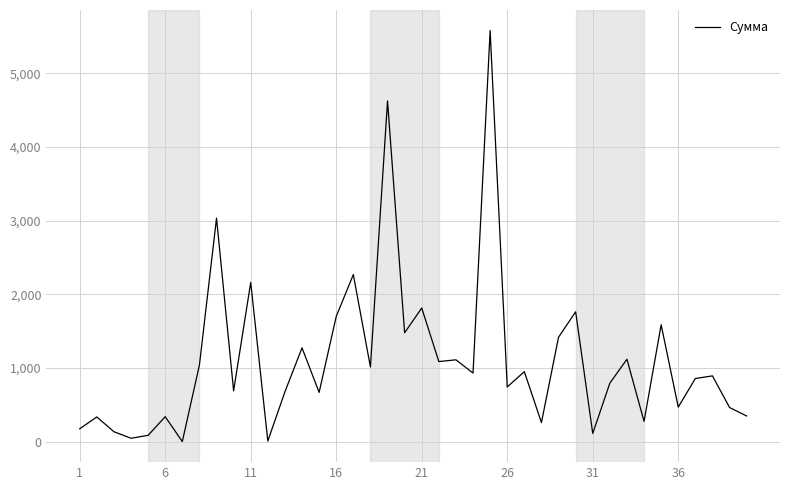

What is the difference between the maximum and minimum values?

5577.6